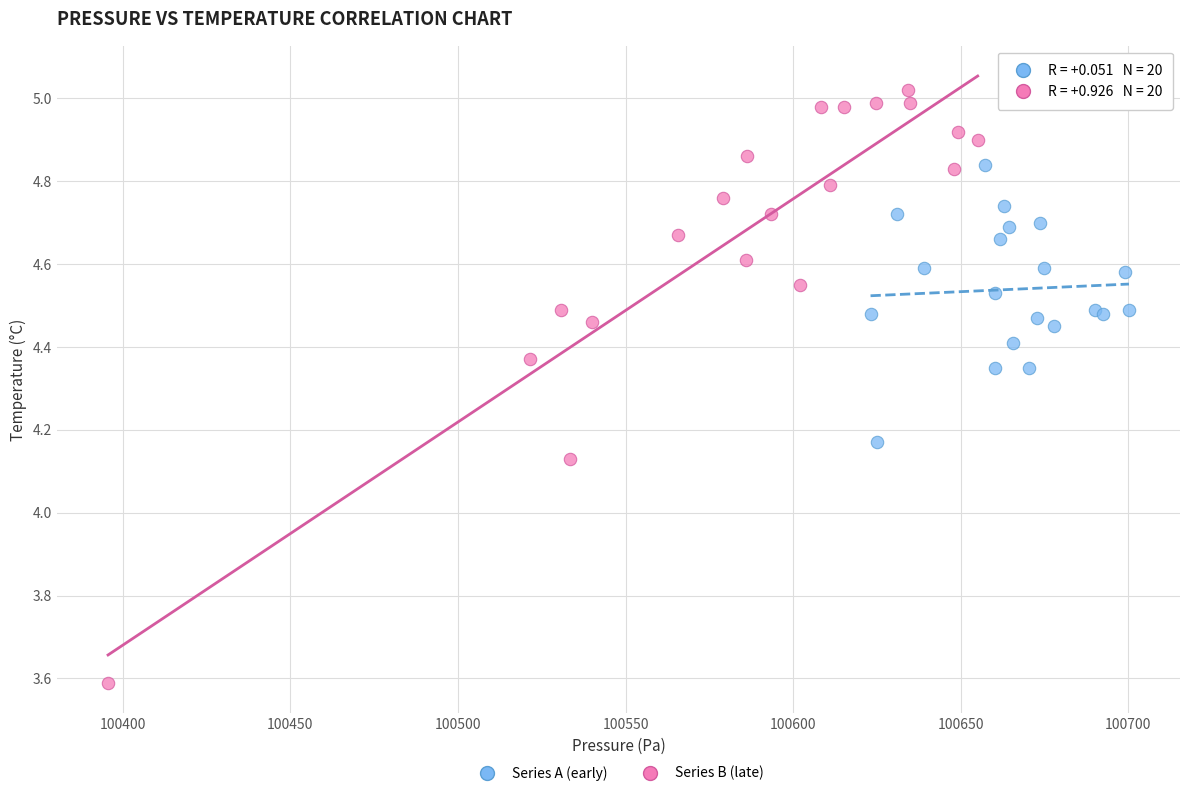

Which series reaches the maximum Y coordinate?

Series B (late)